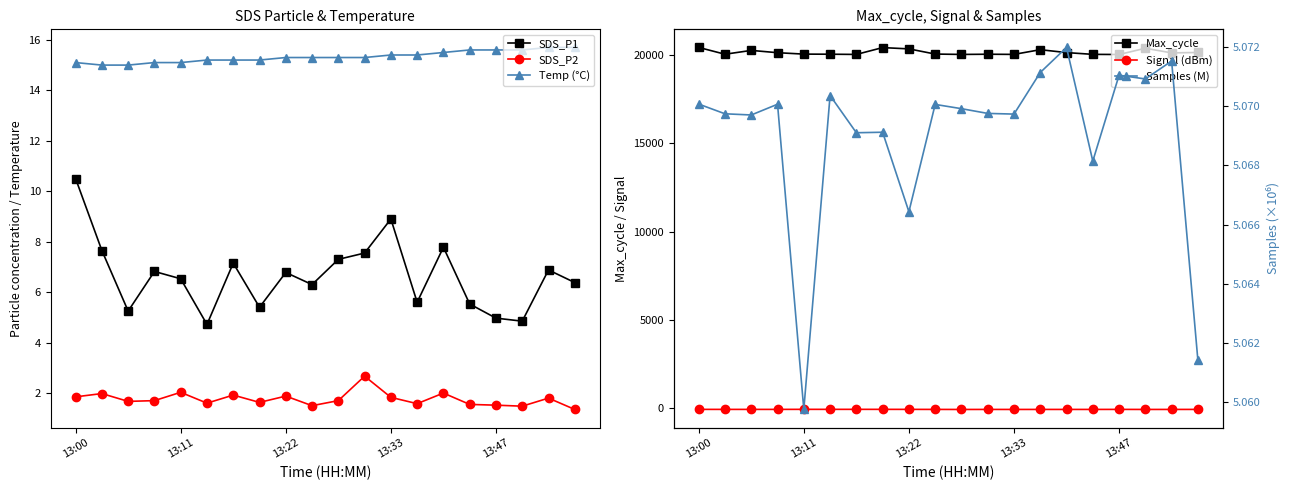

Does the chart display data point markers on the line(s)?

Yes